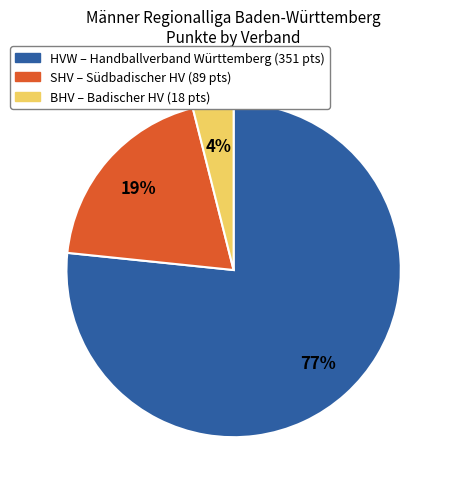

Is there any slice that represents more than half of the pie?

Yes